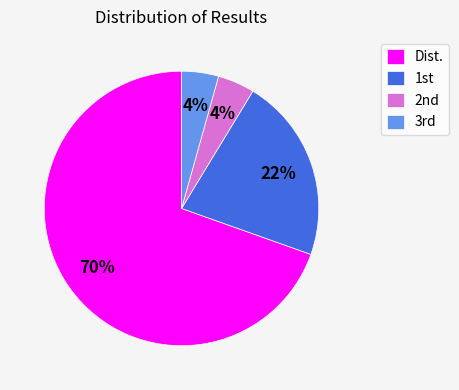

What is the largest slice in the pie chart?

Dist.